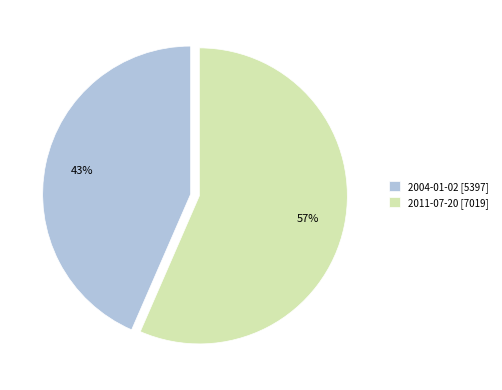

What is the smallest slice in the pie chart?

2004-01-02